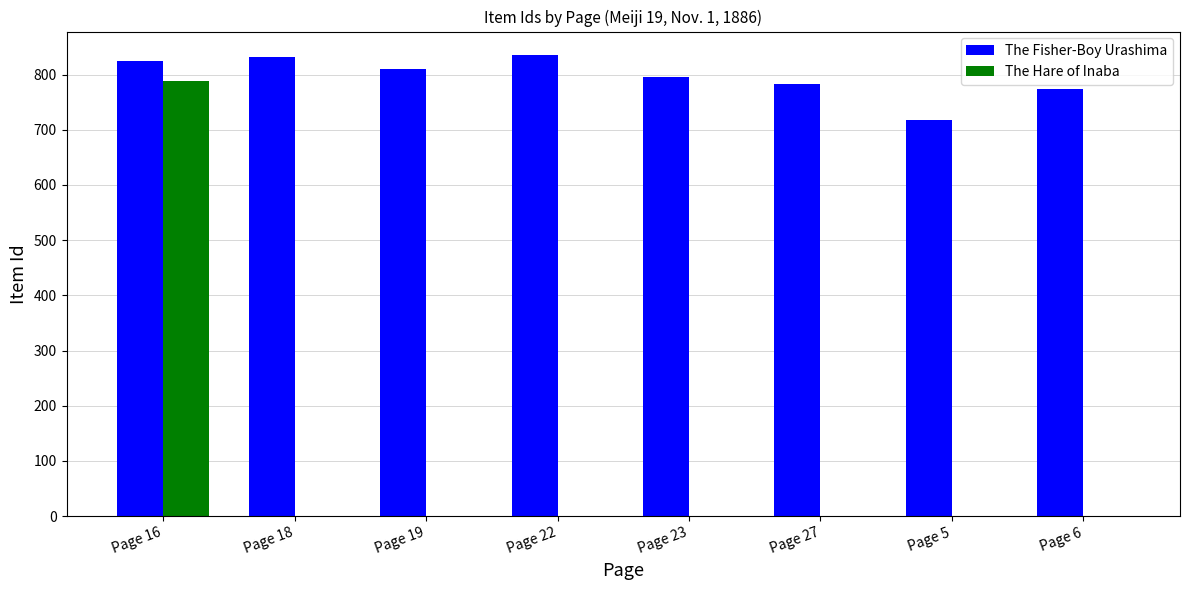

The The Fisher-Boy Urashima series shows 1064 at Page 27. True or false?

False